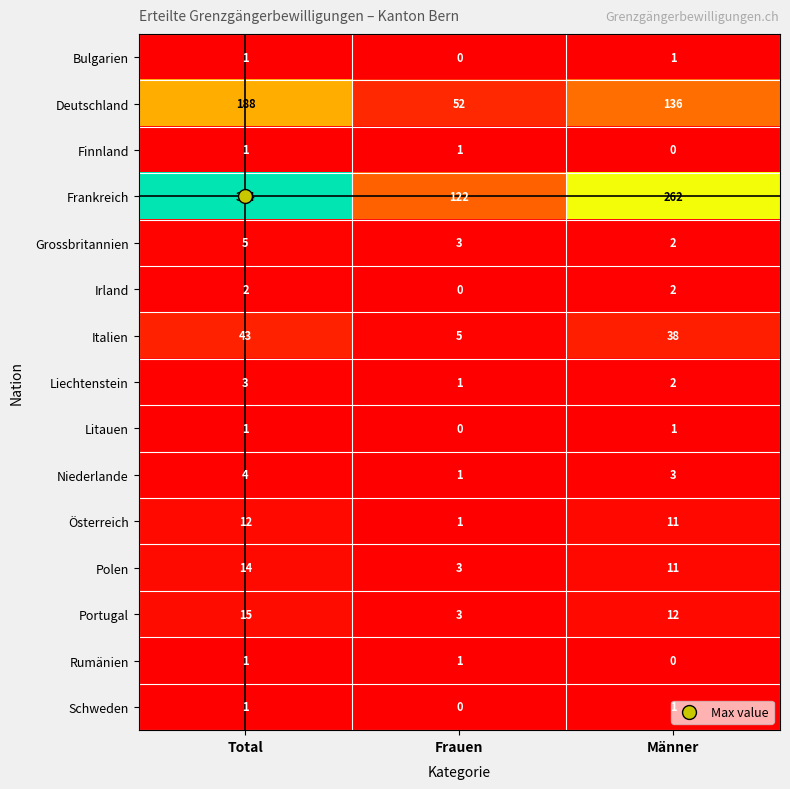

Which series has the largest range (max minus min)?

Frankreich